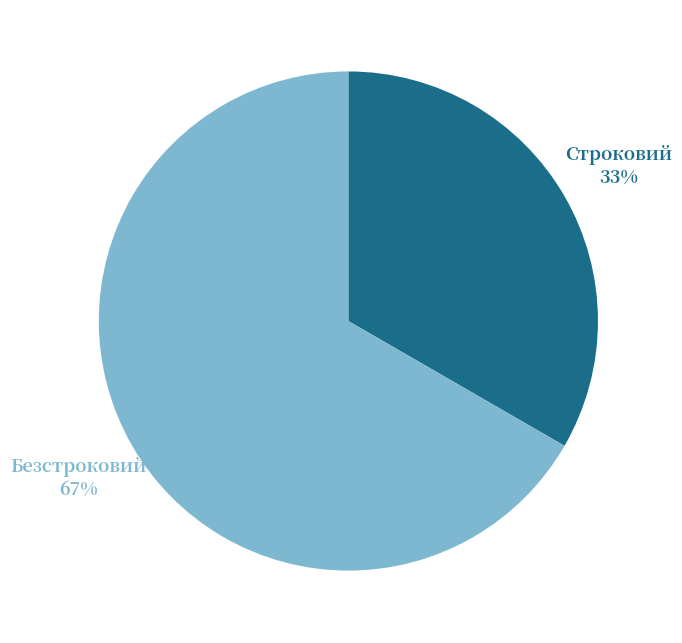

Is it true that Строковий is 20% of the pie?

False